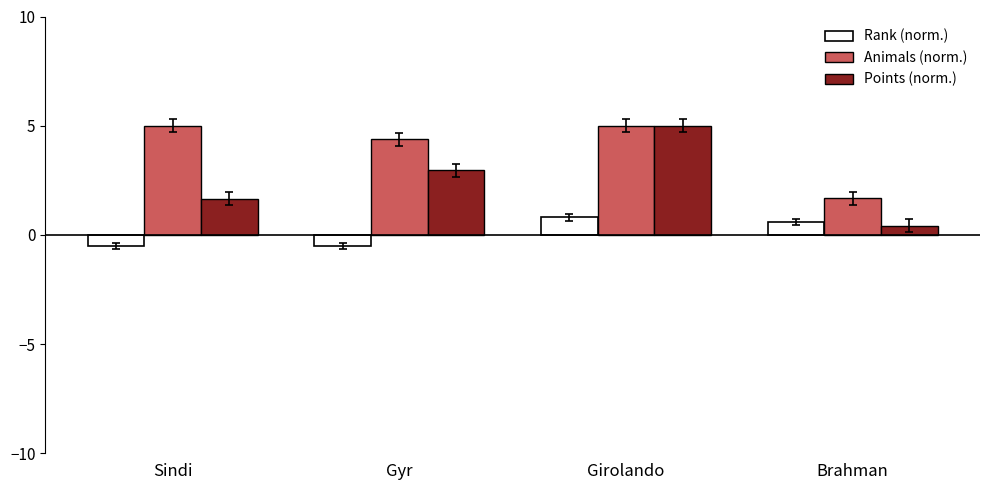

What is the value of the Points (norm.) bar at the 1st from the left?

1.7